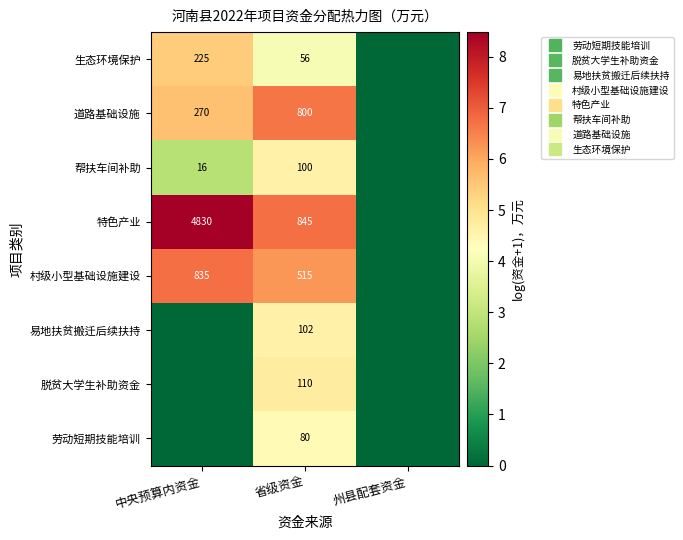

Between 中央预算内资金 and 州县配套资金, which series saw the biggest shift?

特色产业